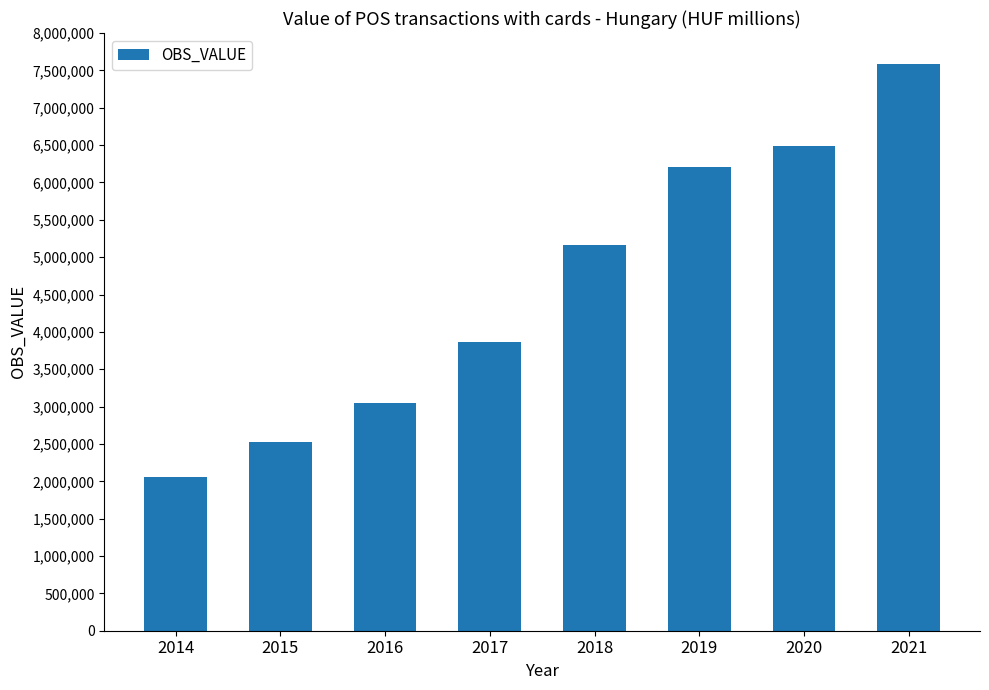

Reading right to left, transcribe all the data shown in this chart.

7591326.9	6481681.1	6212741.0	5164242.0	3869868.0	3046353.0	2528441.0	2058336.0